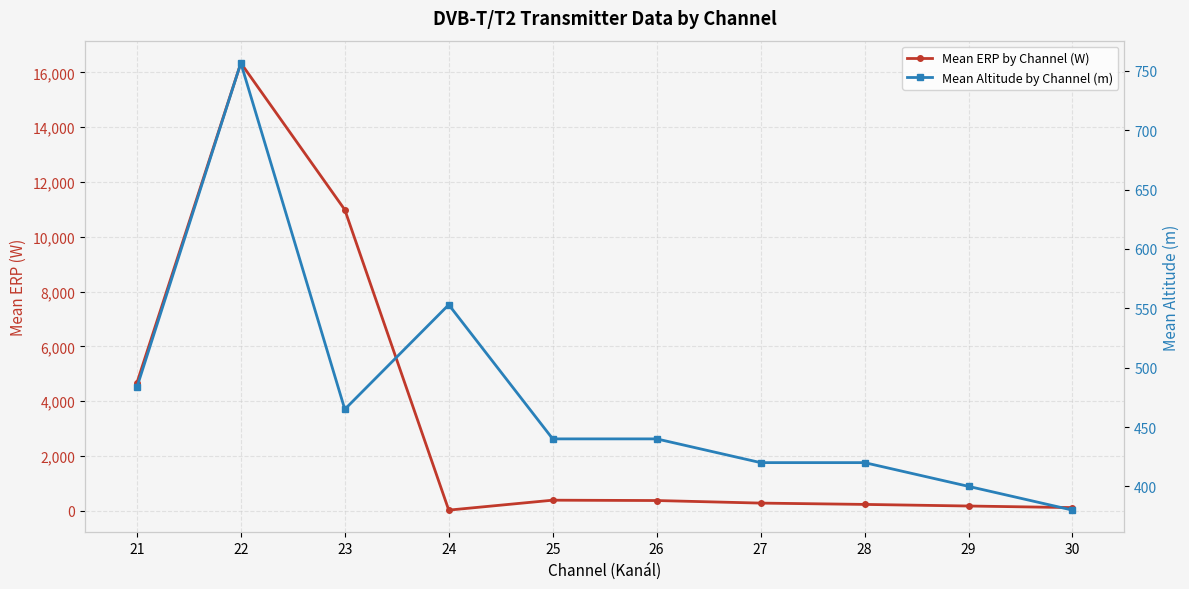

How many intersections are there between Mean Altitude by Channel (m) and Mean ERP by Channel (W)?

1